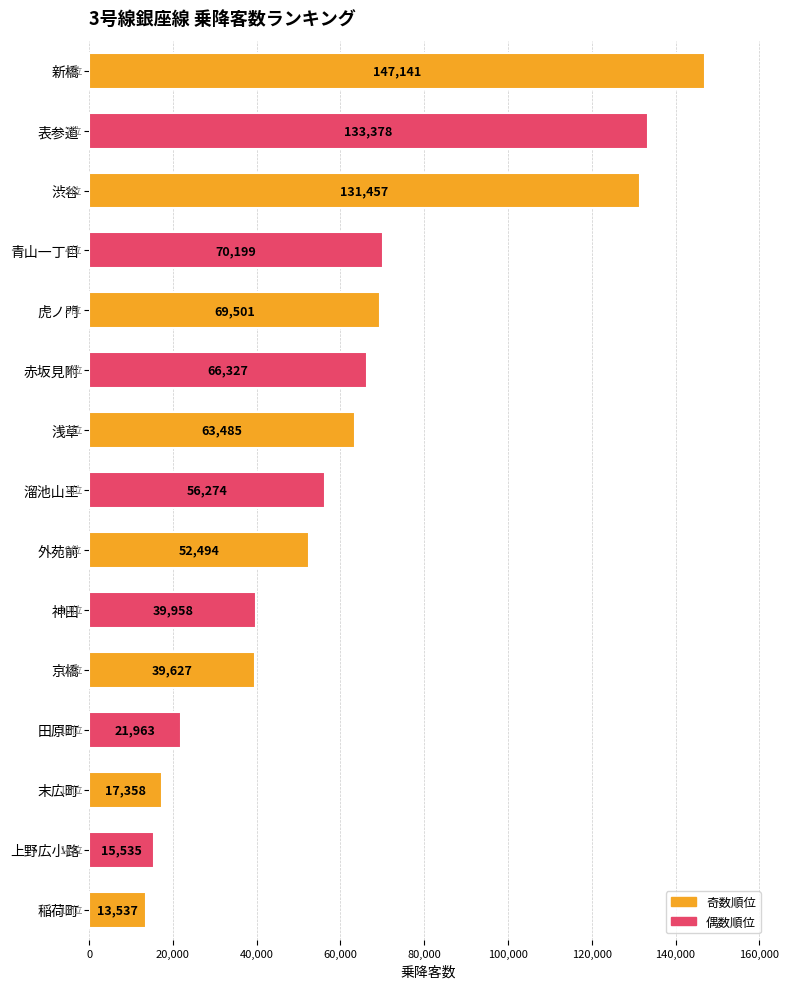

Between 表参道 and 稲荷町, which is larger?

表参道